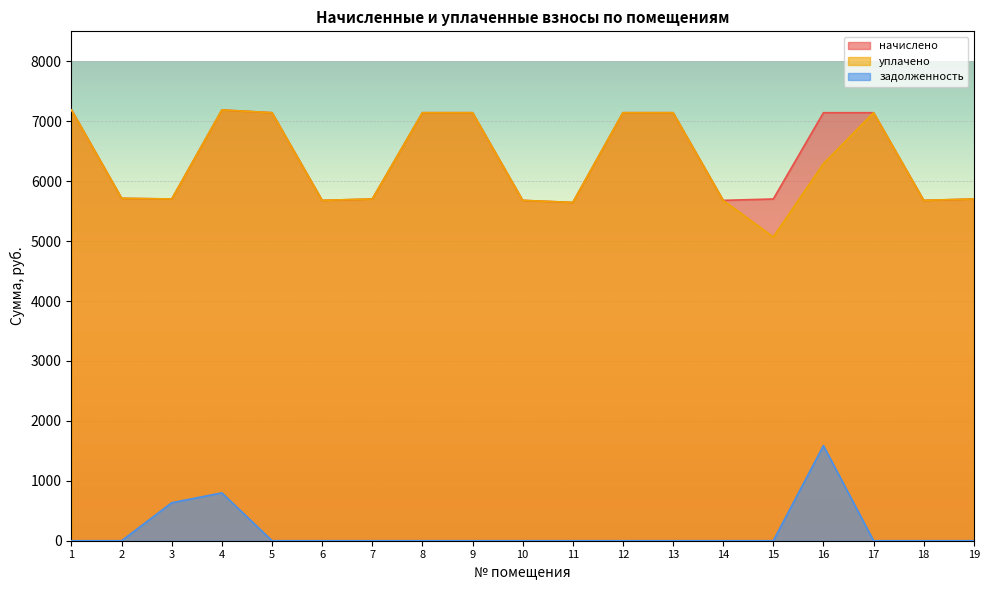

What is the sum of all задолженность values?

3019.5